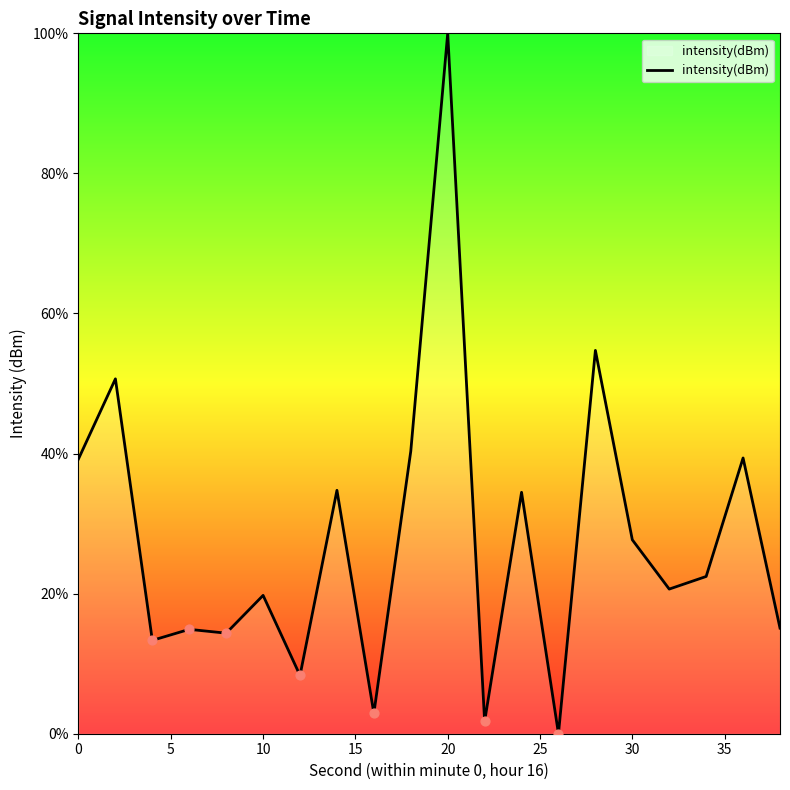

What is the maximum value shown in the chart?

100.0